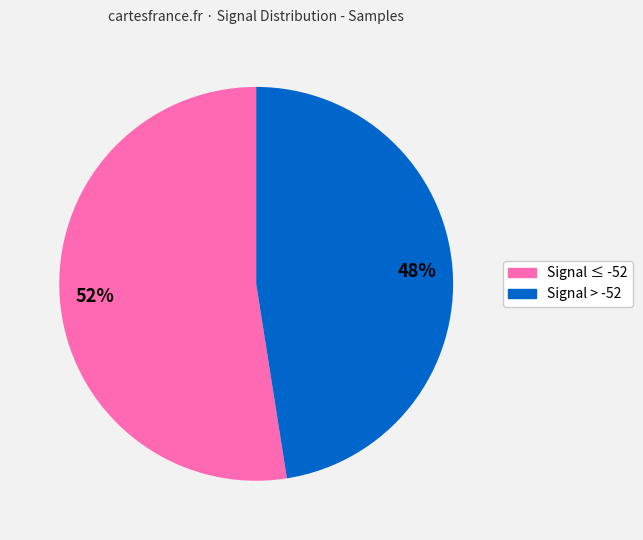

Is there a majority slice in this chart?

Yes